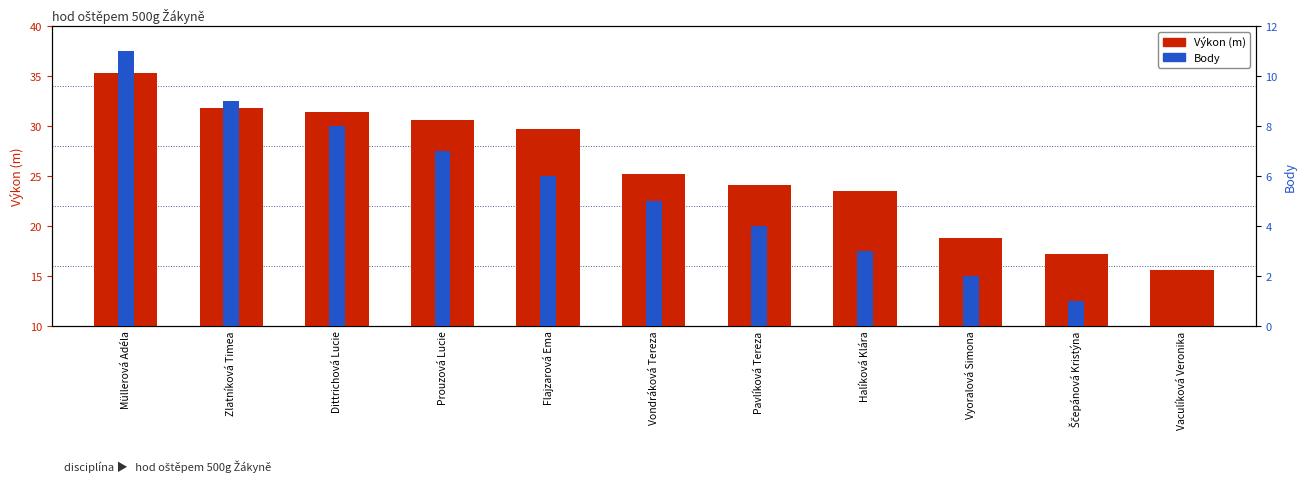

What are all the series names shown in the legend?

Výkon (m), Body